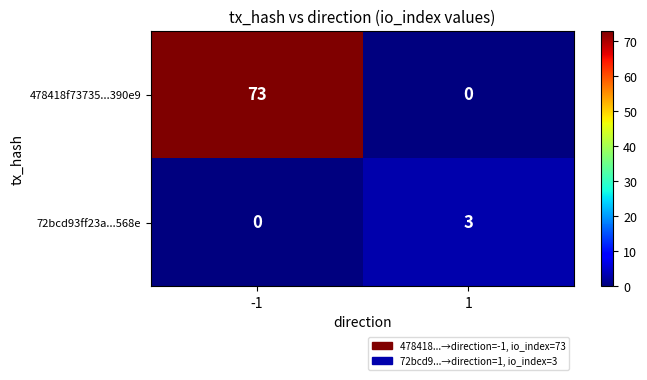

What is the sum of all 478418f73735...390e9 values?

73